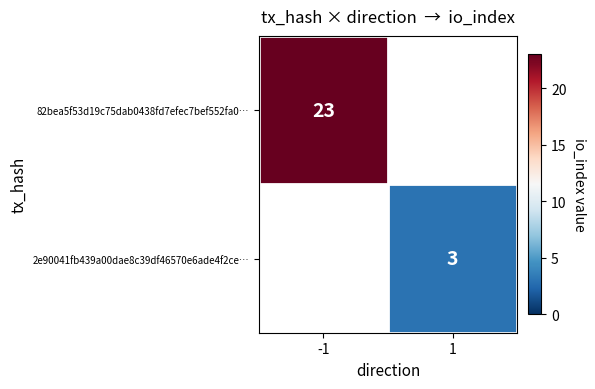

The 2e90041fb439a00dae8c39df46570e6ade4f2ce… series shows 3 at 1. True or false?

True